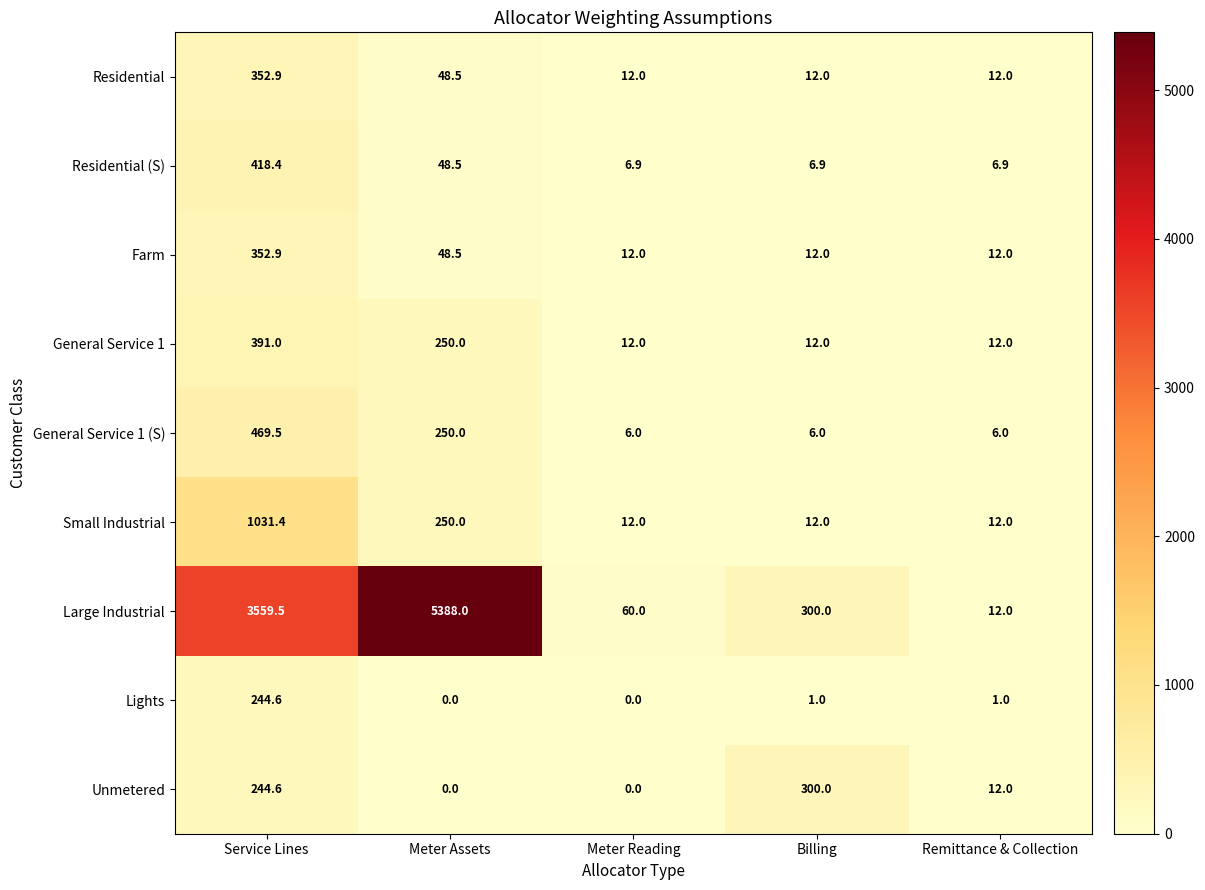

True or false: Unmetered has a value of 244.6 at Service Lines.

True